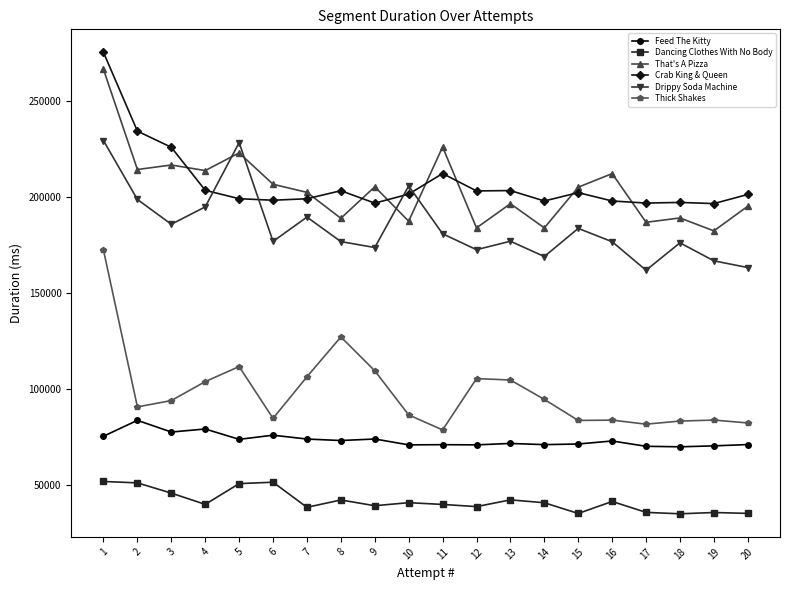

What is the spread (max minus min) of values at 14?

157072